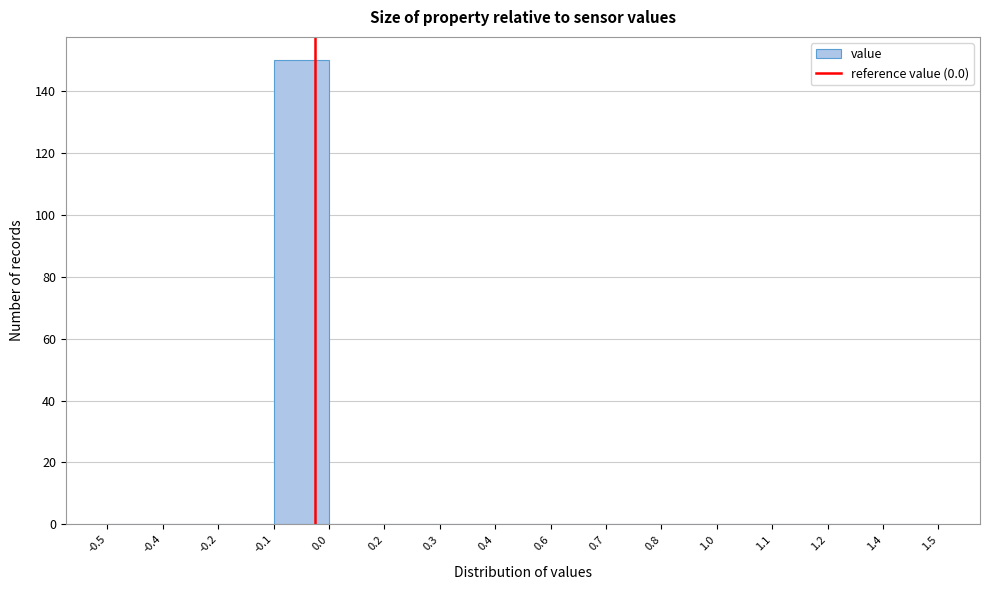

Reading left to right, extract all data points from this chart.

-0.5=0	-0.4=0	-0.2=0	-0.1=150	0.0=0	0.2=0	0.3=0	0.4=0	0.6=0	0.7=0	0.8=0	1.0=0	1.1=0	1.2=0	1.4=0